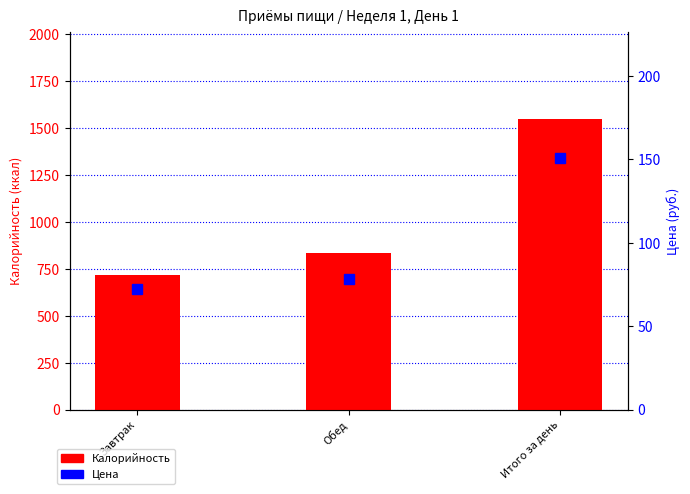

Does the chart contain stacked bars?

No